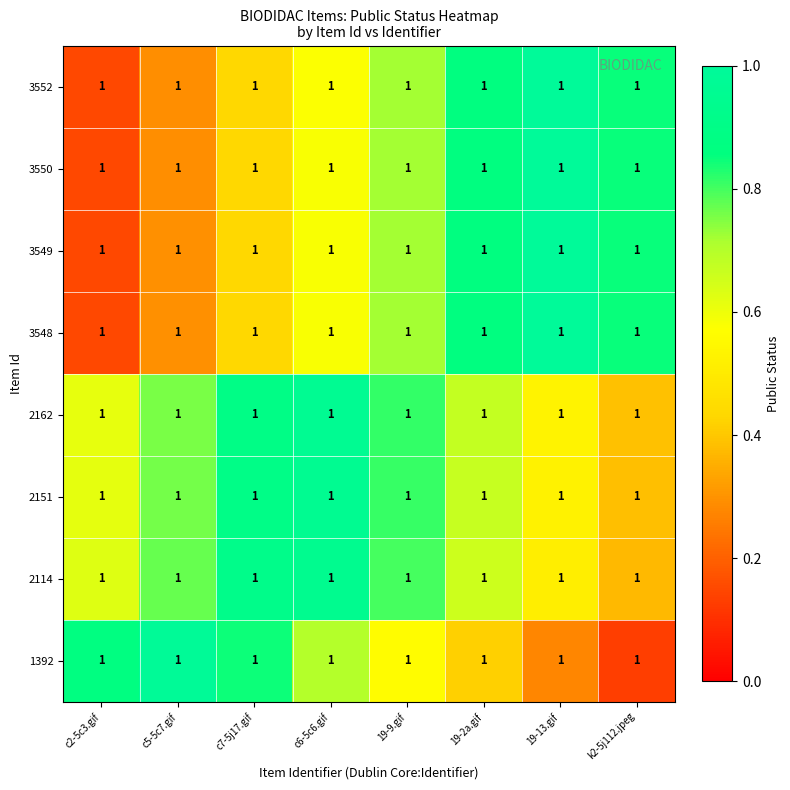

Which label corresponds to the largest value in the chart?

19-13.gif